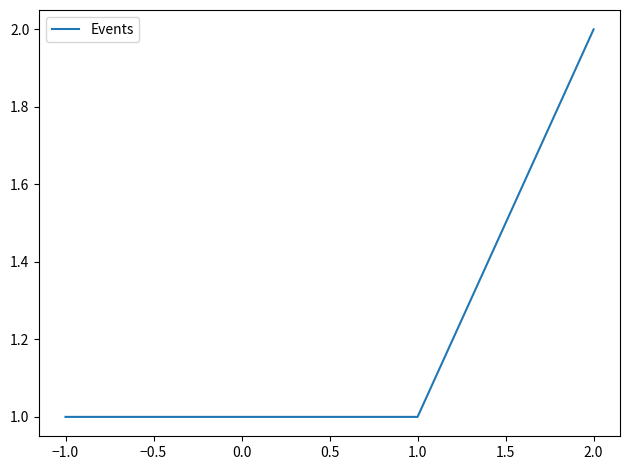

What is the sum of the values at −1.0 and 1.0?

2